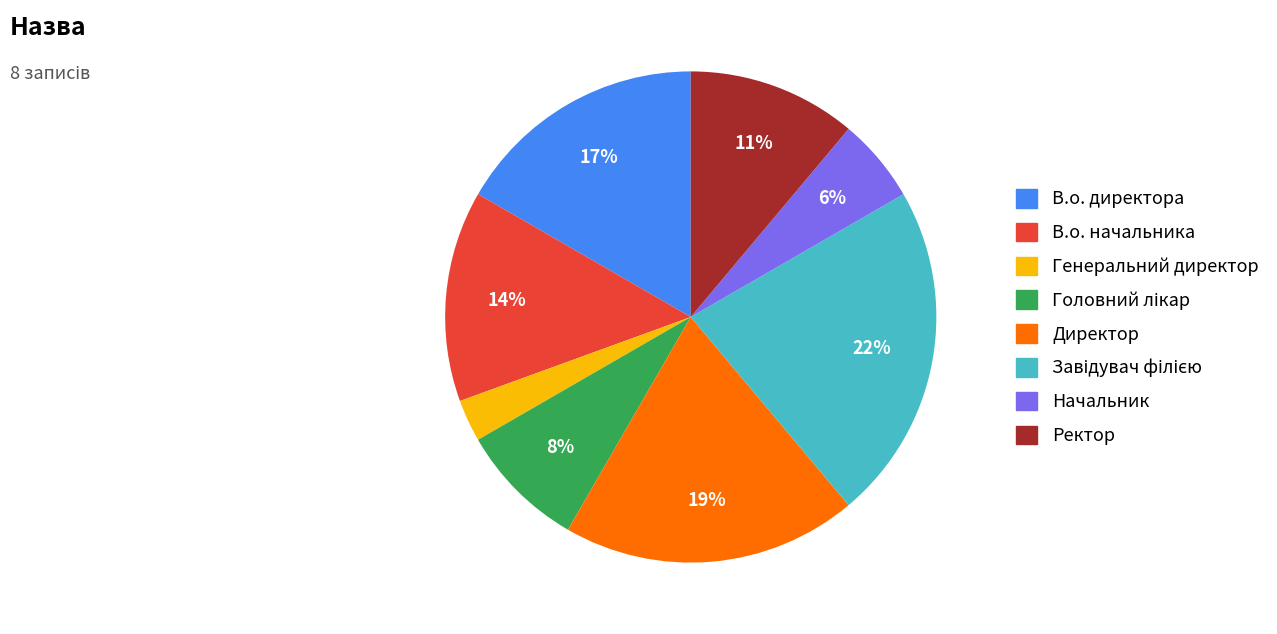

How many segments does this pie chart have?

8